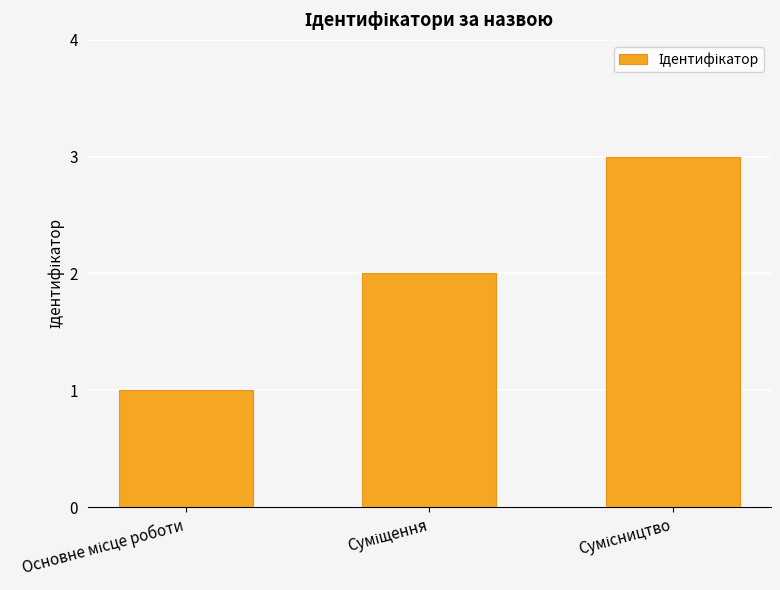

What is the greatest value displayed?

3